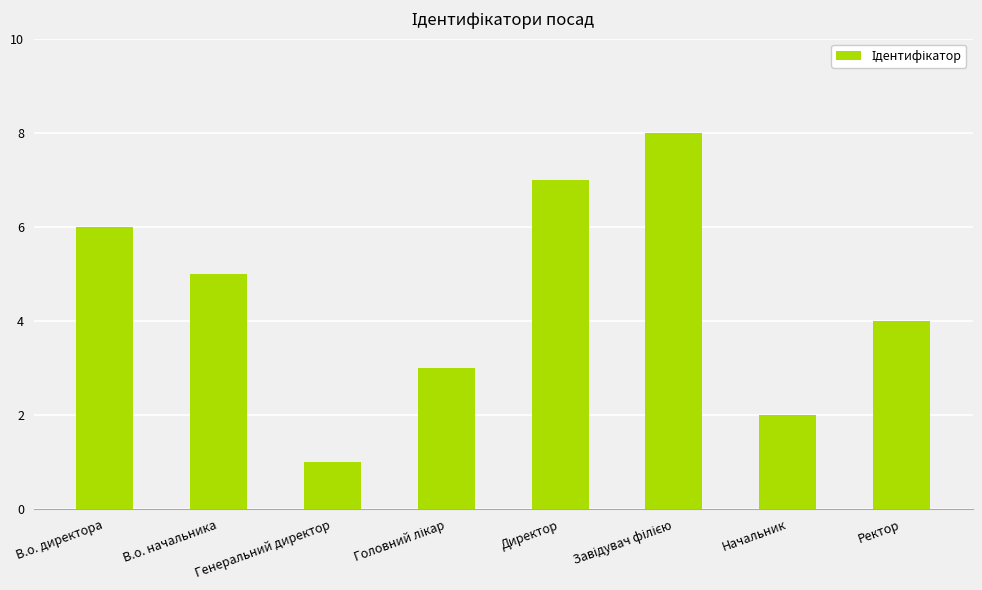

What position from the right is В.о. директора?

8